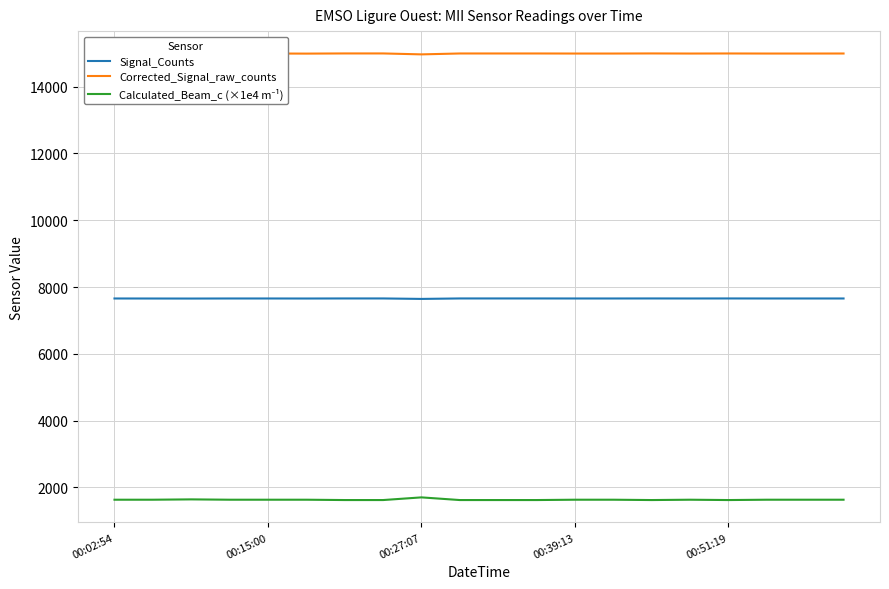

Which series has the largest total across all categories?

Corrected_Signal_raw_counts